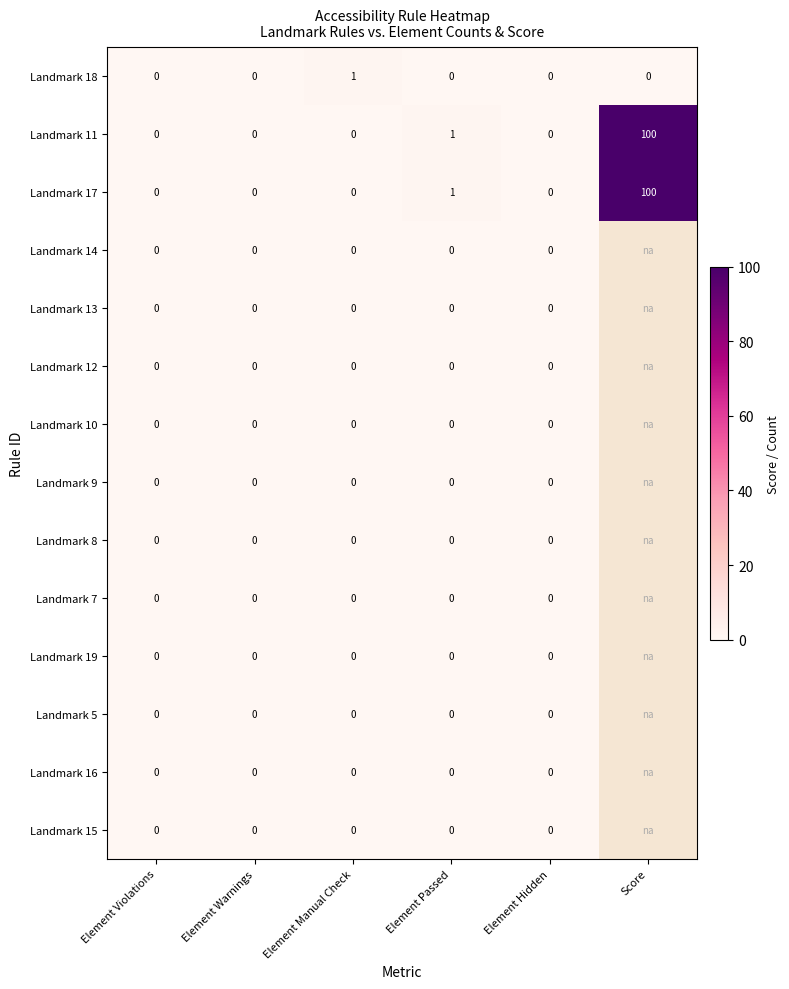

Is it true that Landmark 11 equals 0 at Element Violations?

True